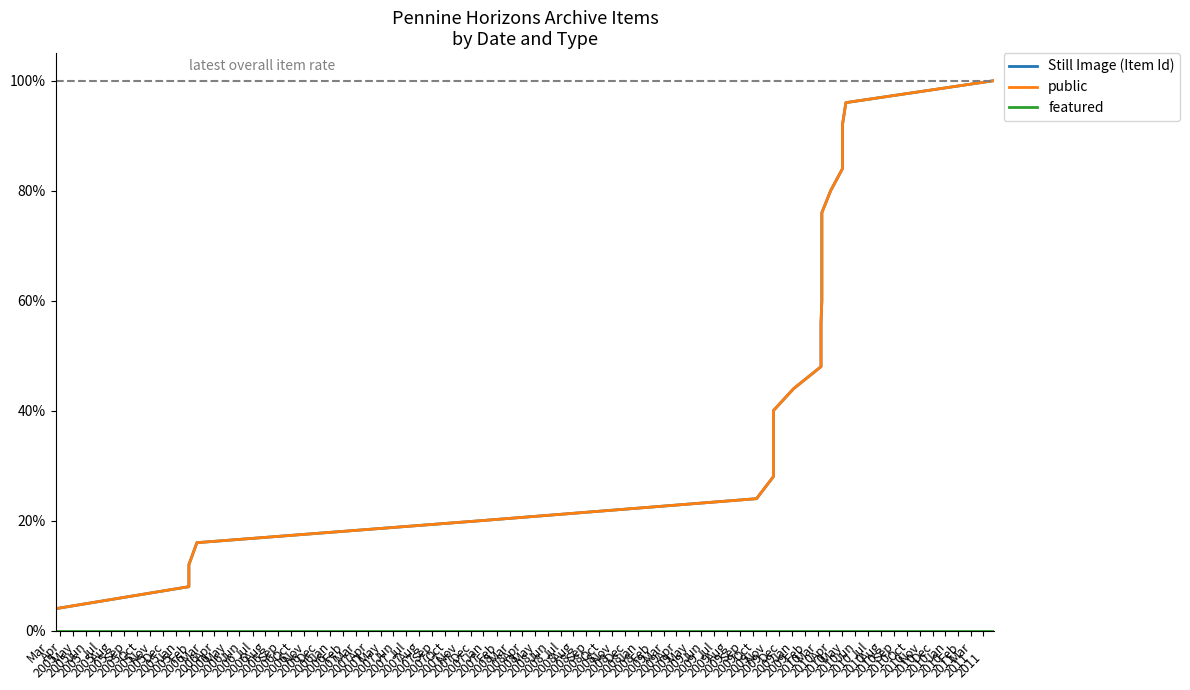

True or false: featured has a value of 0.0 at Jun
2006.

True